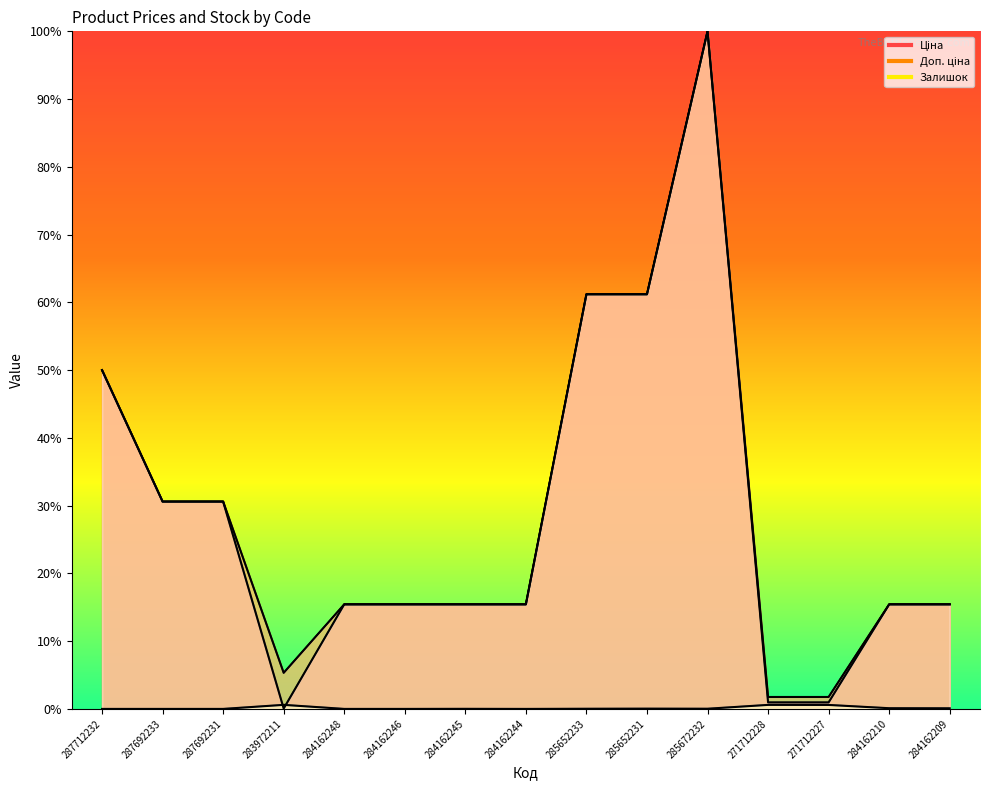

The Доп. ціна series shows 15.4 at 284162244. True or false?

True